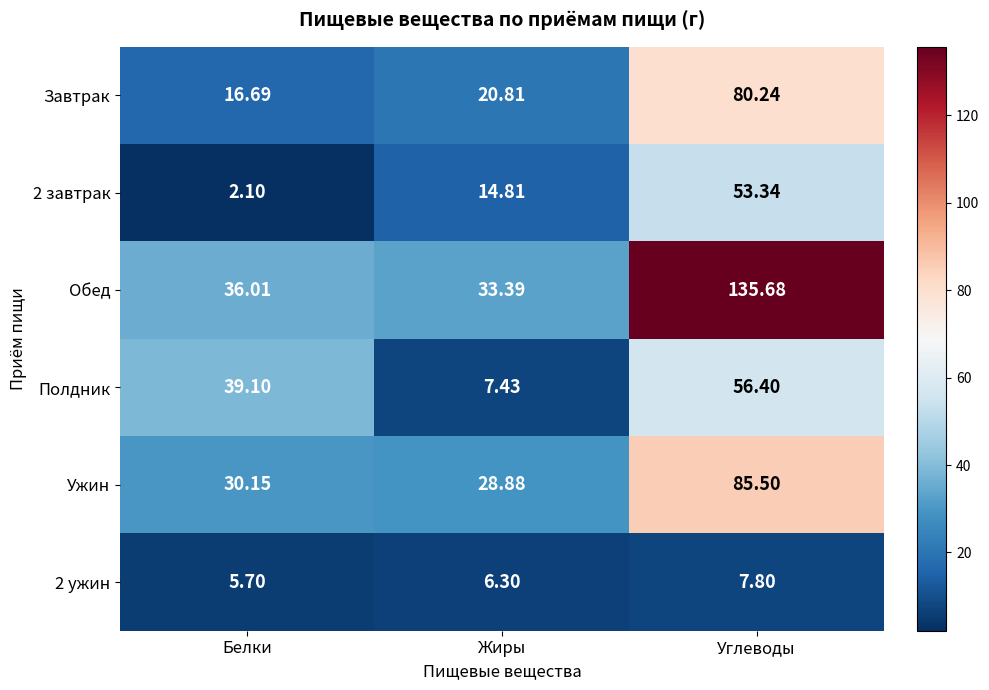

Which series changed the most between Жиры and Углеводы?

Обед